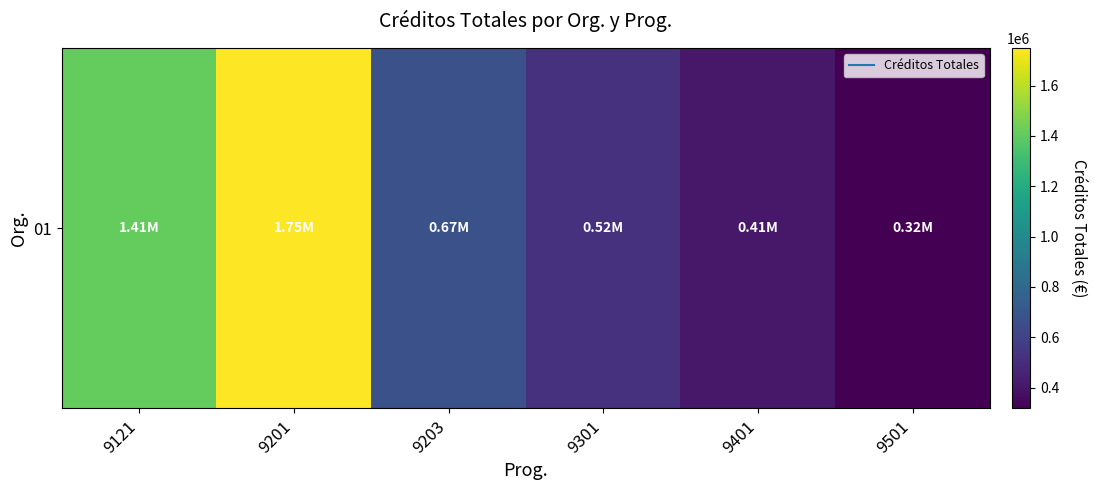

Rank the categories by value from highest to lowest.

9201, 9121, 9203, 9301, 9401, 9501